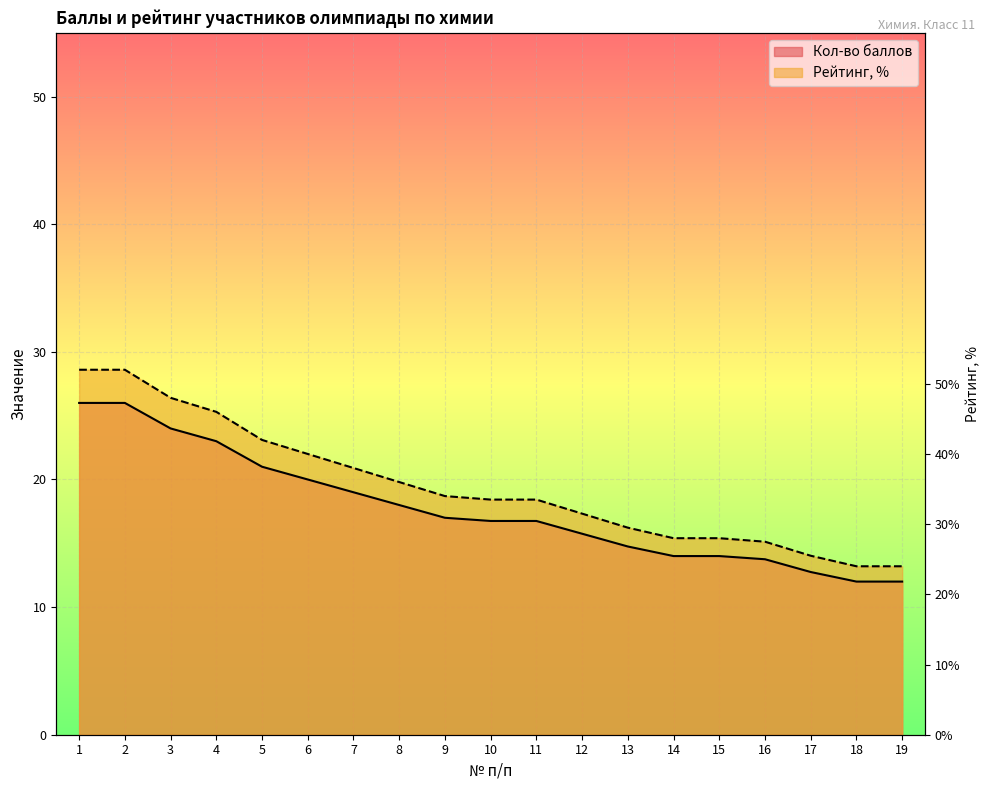

Where is Рейтинг, % nearest to the value 20?

8